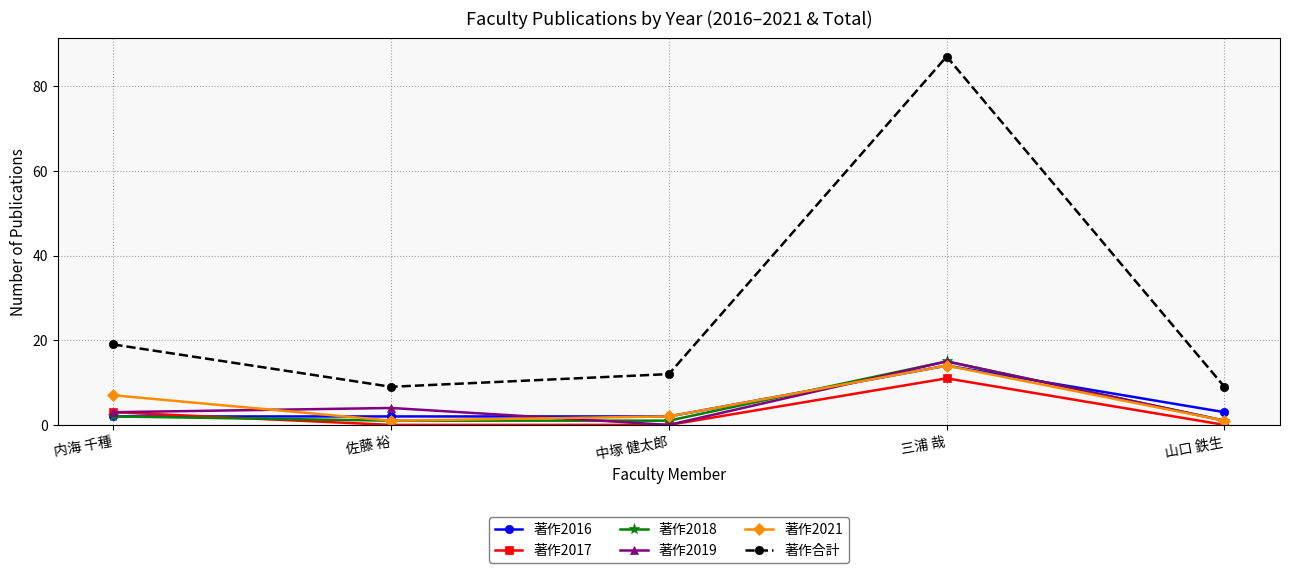

What is the label of the 2nd point from the right?

三浦 哉